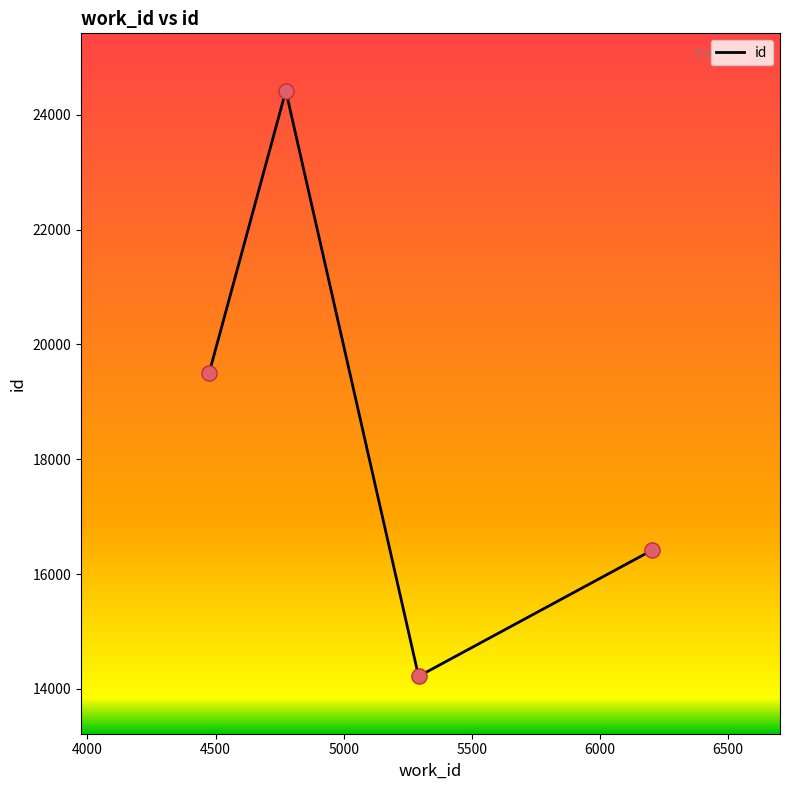

What is the greatest value displayed?

24420